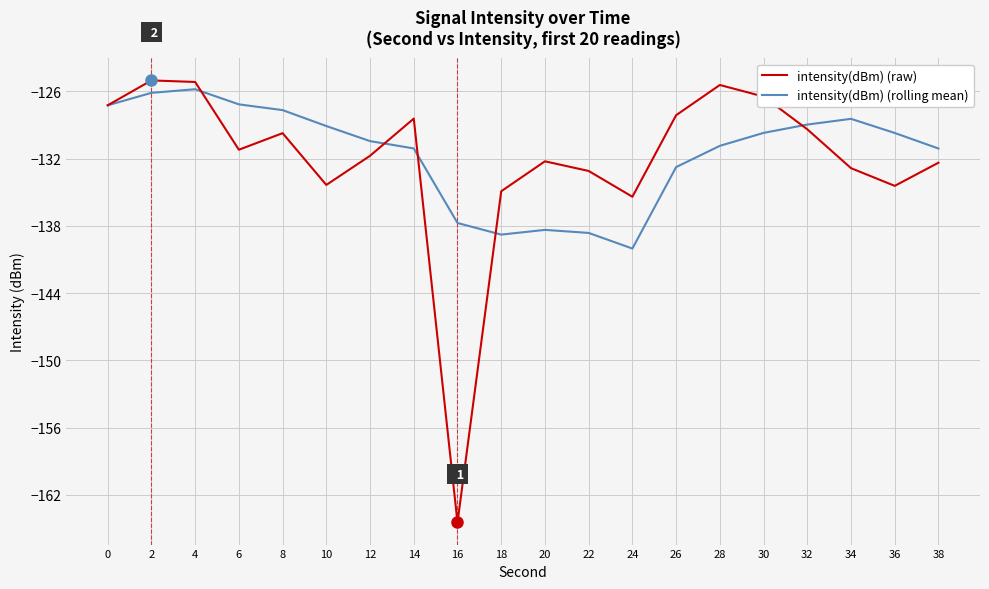

Which series has the largest range (max minus min)?

intensity(dBm) (raw)